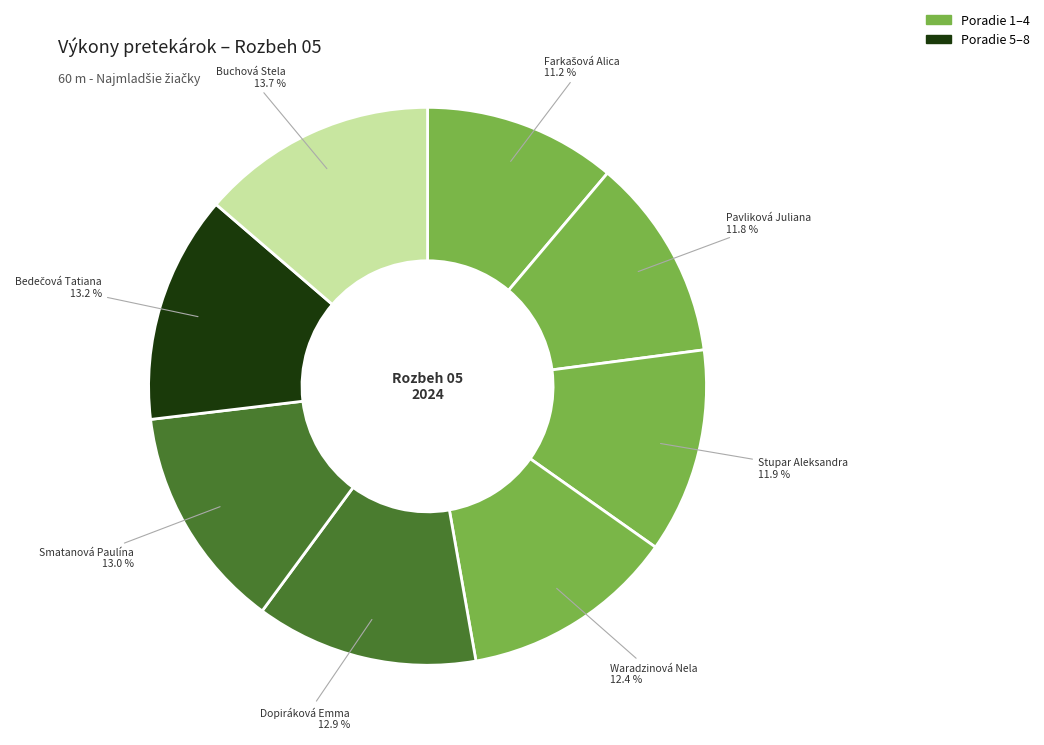

Is the sum of Waradzinová Nela and Stupar Aleksandra greater than half?

No